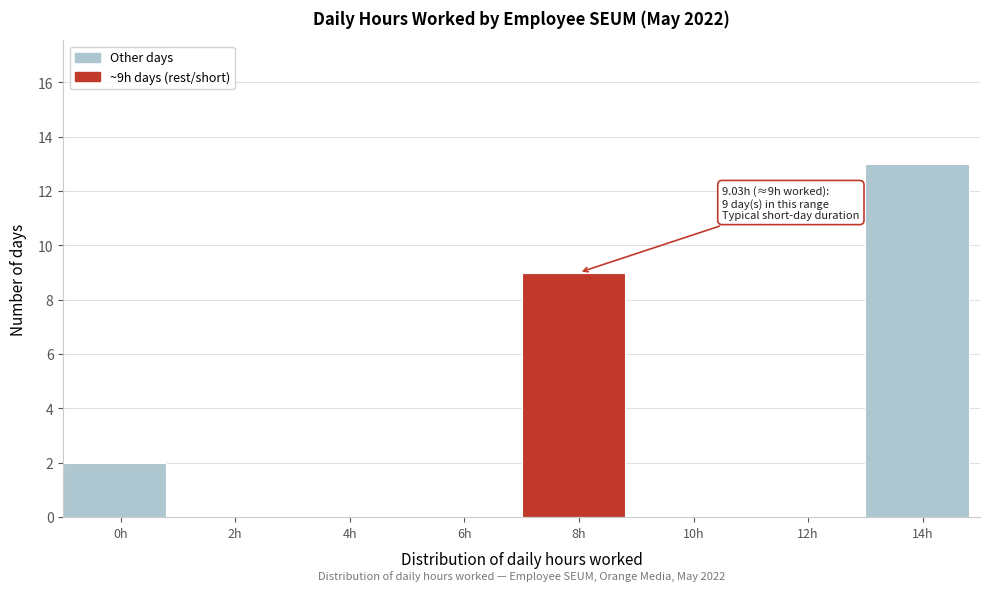

Reading left to right, list all the values displayed in this chart.

0h=2	2h=0	4h=0	6h=0	8h=9	10h=0	12h=0	14h=13